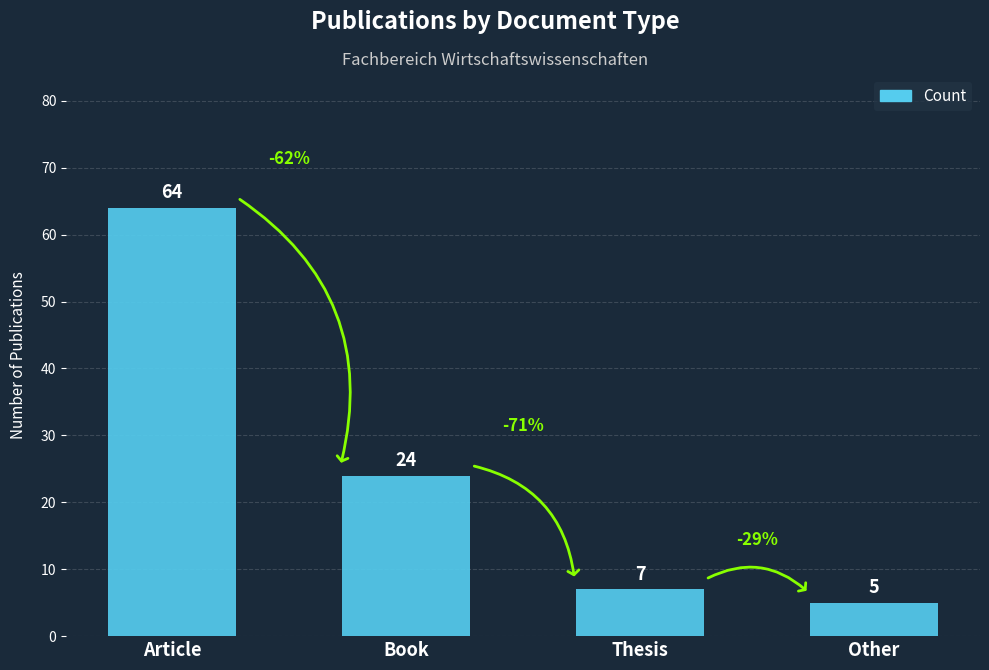

At which label does the data first exceed 24?

Article